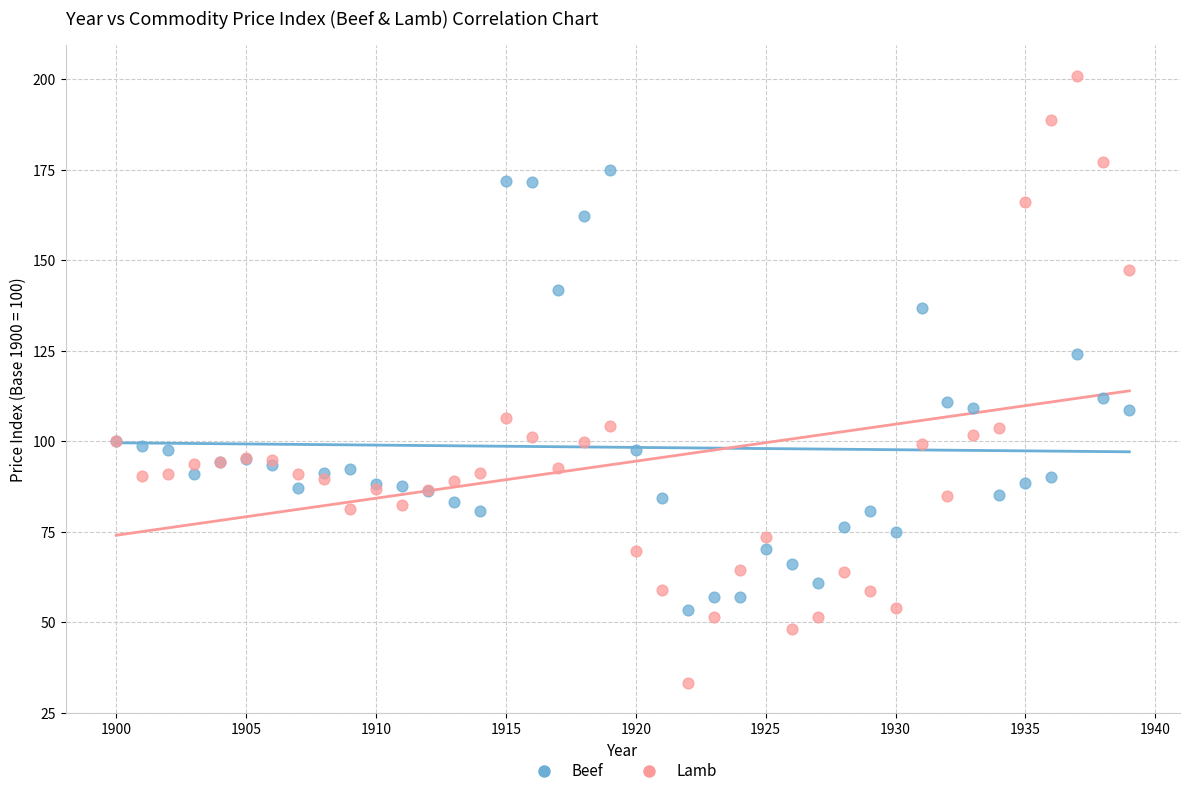

Which series has the widest spread of Y values?

Lamb